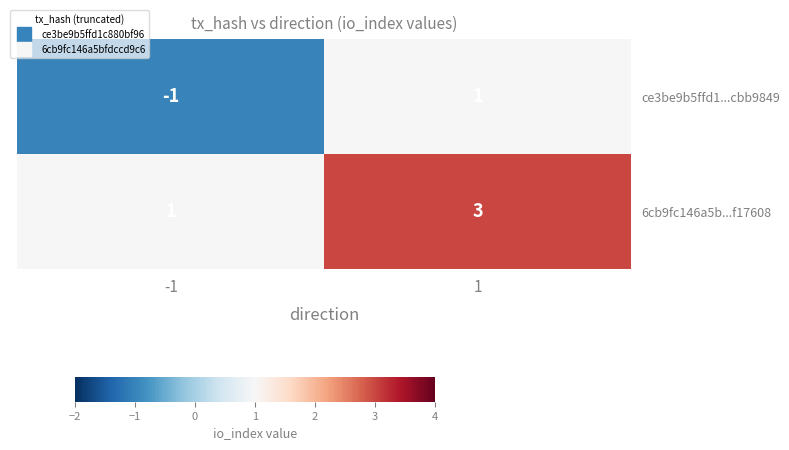

What is the difference between the highest and lowest values at 1?

2